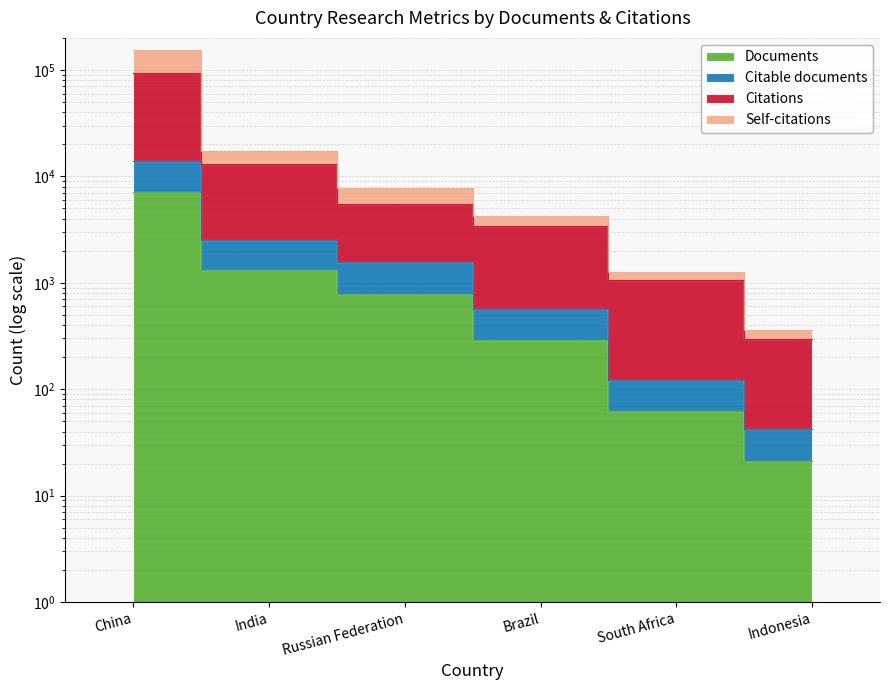

Reading left to right, extract all data points from this chart.

Documents: China=7079	India=1319	Russian Federation=776	Brazil=289	South Africa=62	Indonesia=21
Citable documents: China=14073	India=2516	Russian Federation=1551	Brazil=571	South Africa=123	Indonesia=42
Citations: China=92921	India=13202	Russian Federation=5473	Brazil=3428	South Africa=1057	Indonesia=295
Self-citations: China=152479	India=17216	Russian Federation=7837	Brazil=4244	South Africa=1256	Indonesia=357